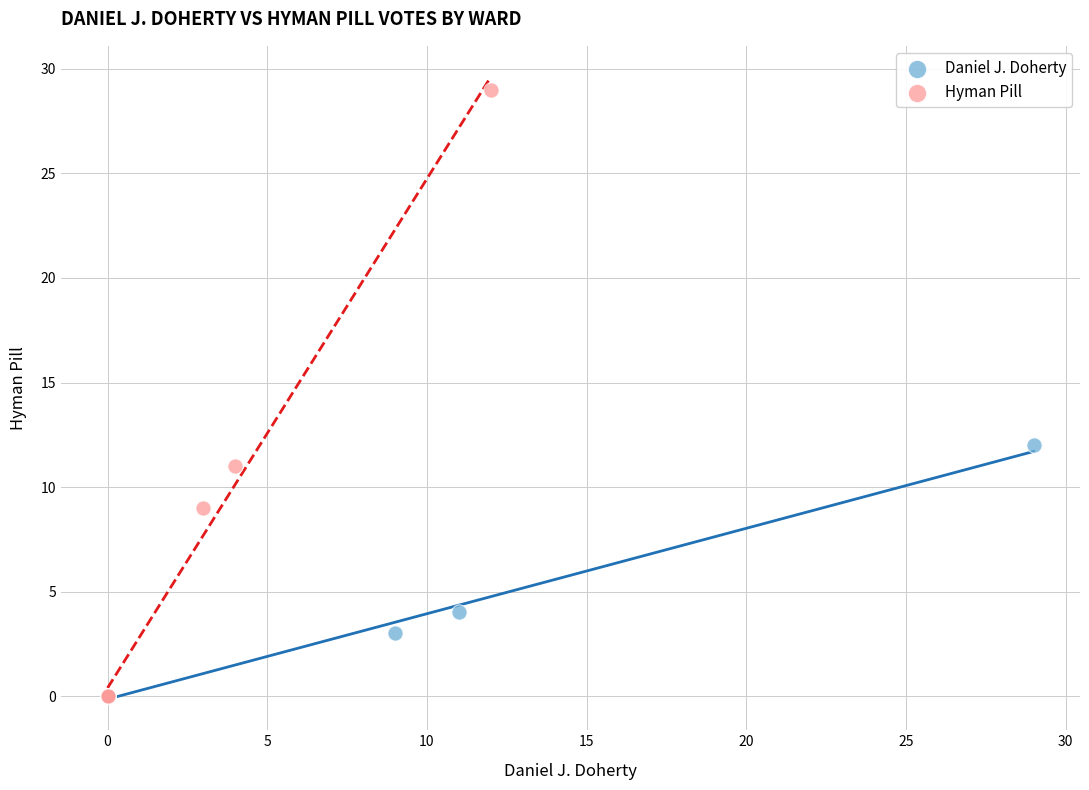

Which series has the largest Y range (max minus min)?

Hyman Pill